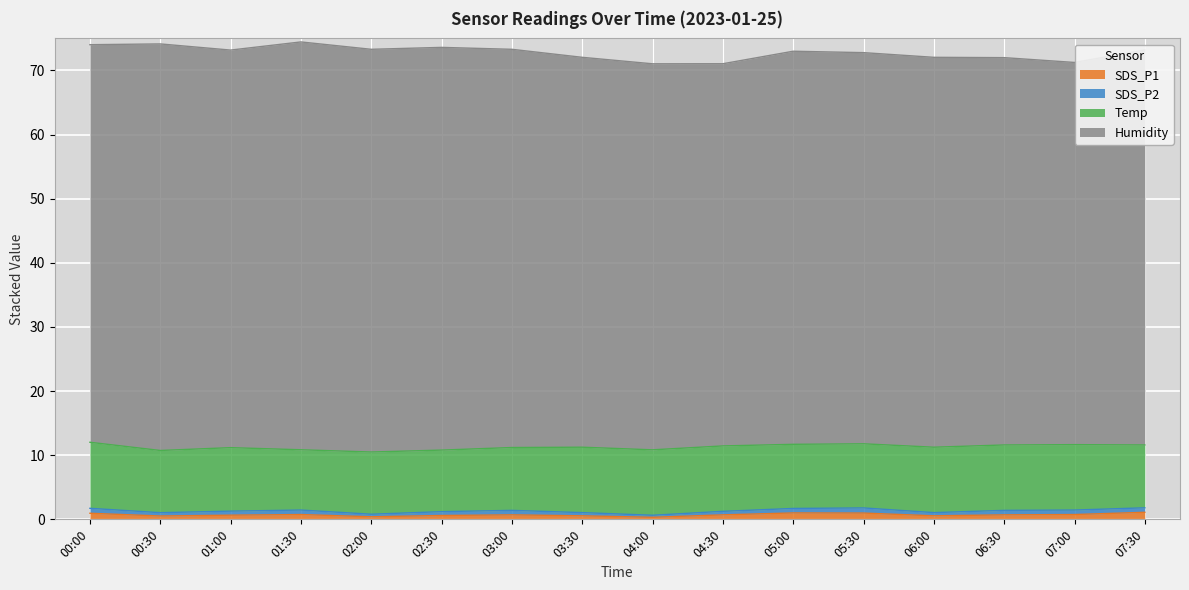

Reading left to right, transcribe all the data shown in this chart.

SDS_P1: 00:00=0.9	00:30=0.5	01:00=0.7	01:30=0.8	02:00=0.4	02:30=0.6	03:00=0.7	03:30=0.6	04:00=0.3	04:30=0.7	05:00=1.0	05:30=1.0	06:00=0.6	06:30=0.7	07:00=0.8	07:30=1.1
SDS_P2: 00:00=0.8	00:30=0.5	01:00=0.6	01:30=0.7	02:00=0.4	02:30=0.6	03:00=0.7	03:30=0.5	04:00=0.3	04:30=0.6	05:00=0.7	05:30=0.8	06:00=0.5	06:30=0.7	07:00=0.7	07:30=0.7
Temp: 00:00=10.3	00:30=9.7	01:00=9.9	01:30=9.4	02:00=9.7	02:30=9.6	03:00=9.8	03:30=10.2	04:00=10.2	04:30=10.2	05:00=10.0	05:30=10.0	06:00=10.2	06:30=10.2	07:00=10.2	07:30=9.8
Humidity: 00:00=62.0	00:30=63.4	01:00=62.0	01:30=63.6	02:00=62.8	02:30=62.8	03:00=62.1	03:30=60.8	04:00=60.2	04:30=59.6	05:00=61.3	05:30=61.0	06:00=60.8	06:30=60.4	07:00=59.6	07:30=61.6